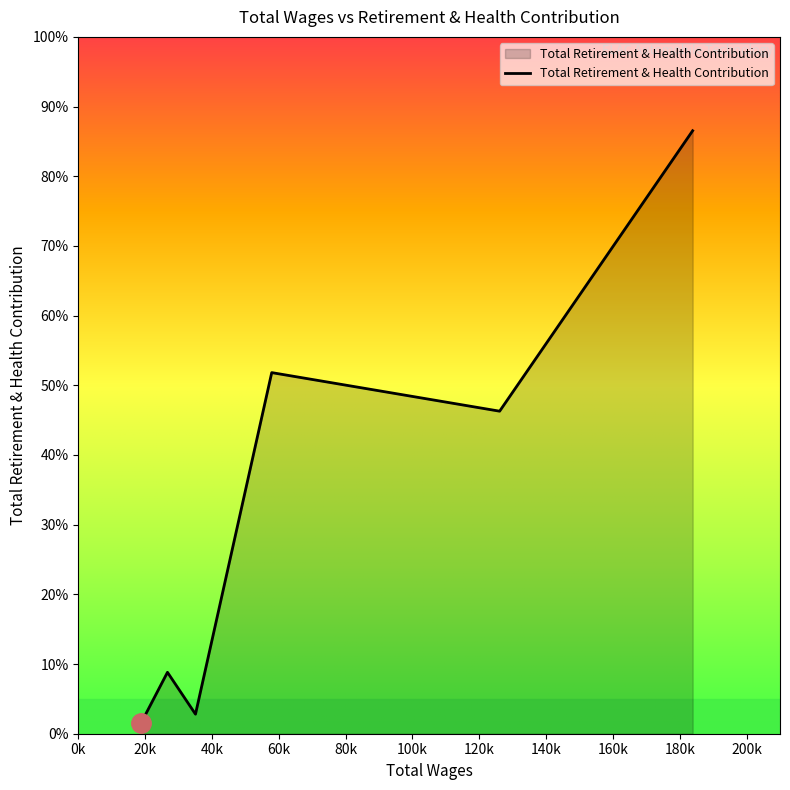

List the labels in order of value, largest first.

183858.0, 57893.0, 126091.0, 26691.0, 35074.0, 18761.0